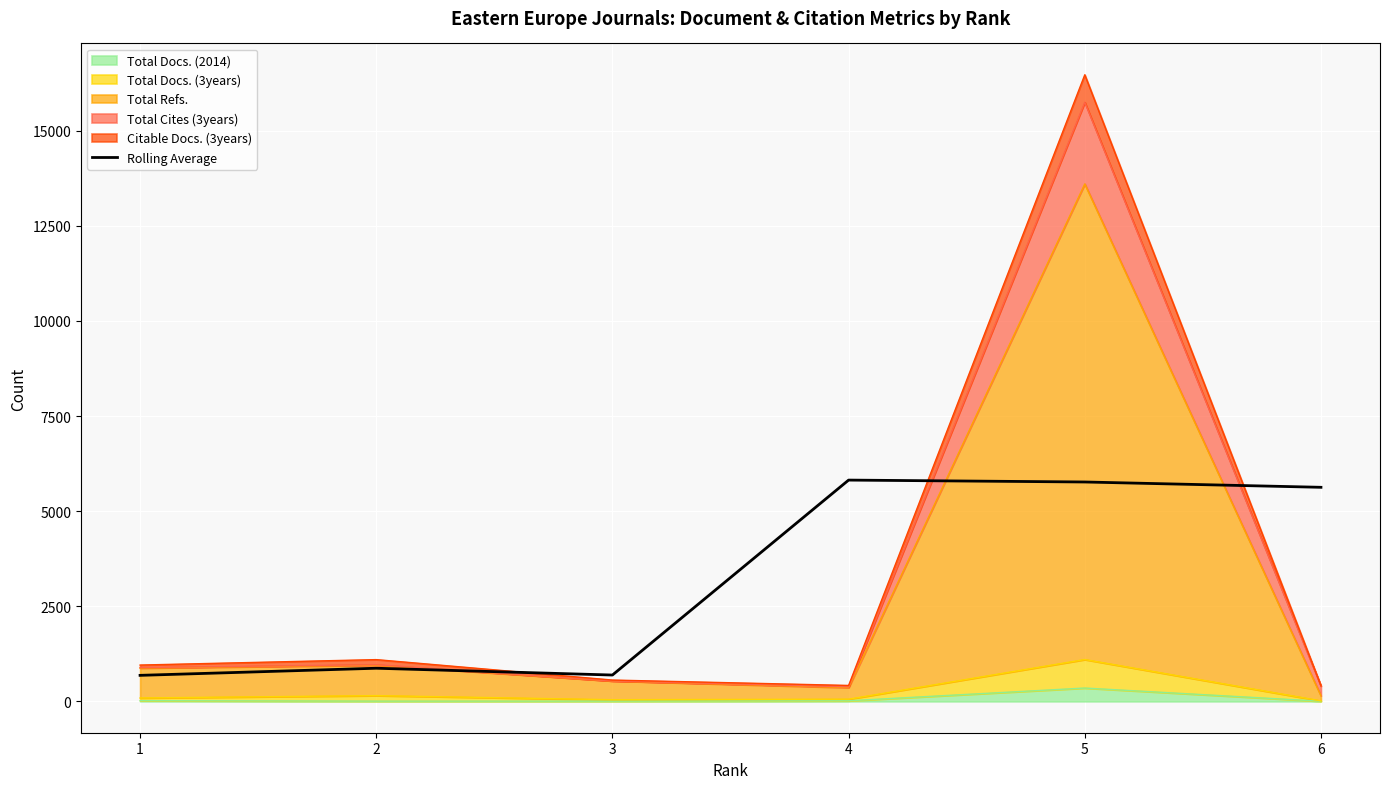

Reading left to right, list all the values displayed in this chart.

1=684.3	2=871.3	3=692.7	4=5816.0	5=5766.0	6=5626.3